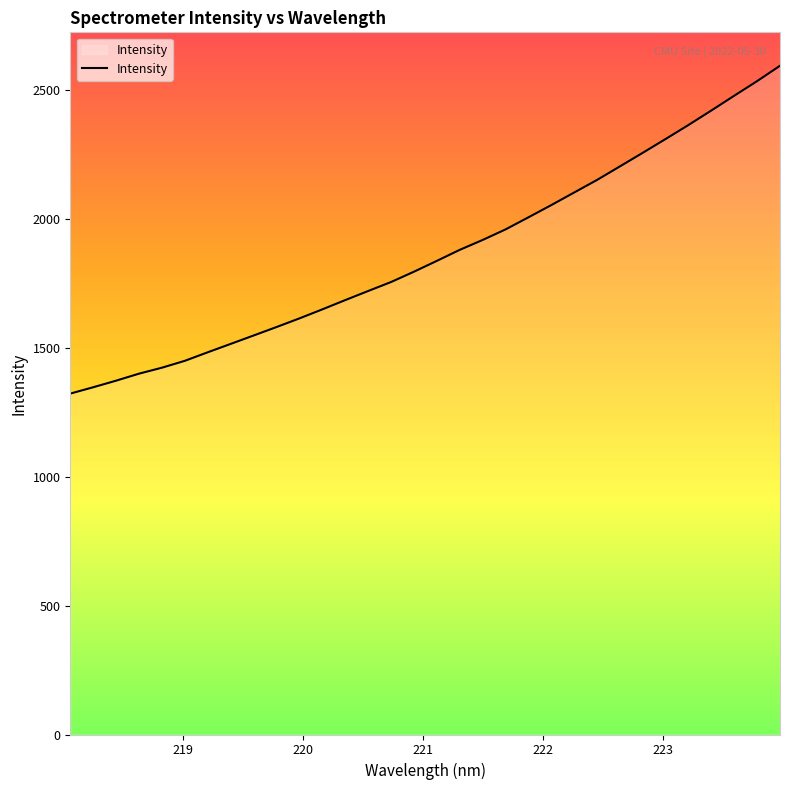

What is the maximum value shown in the chart?

2594.7